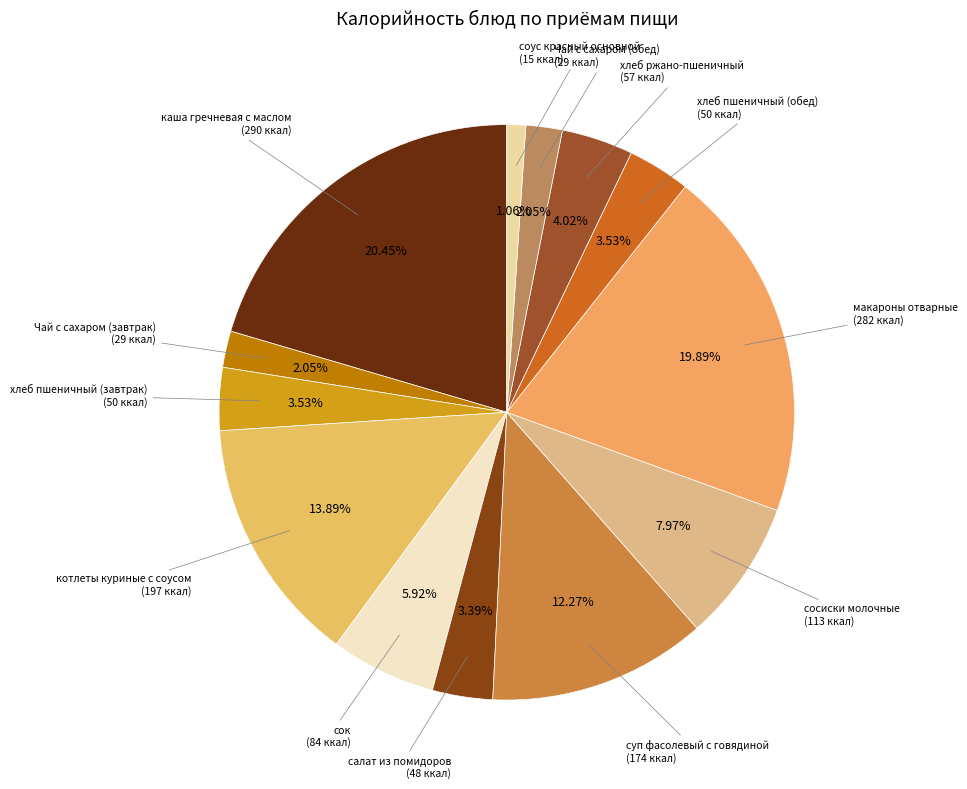

To the nearest percent, what is the difference between the сок and хлеб пшеничный (обед) slice percentages?

2%